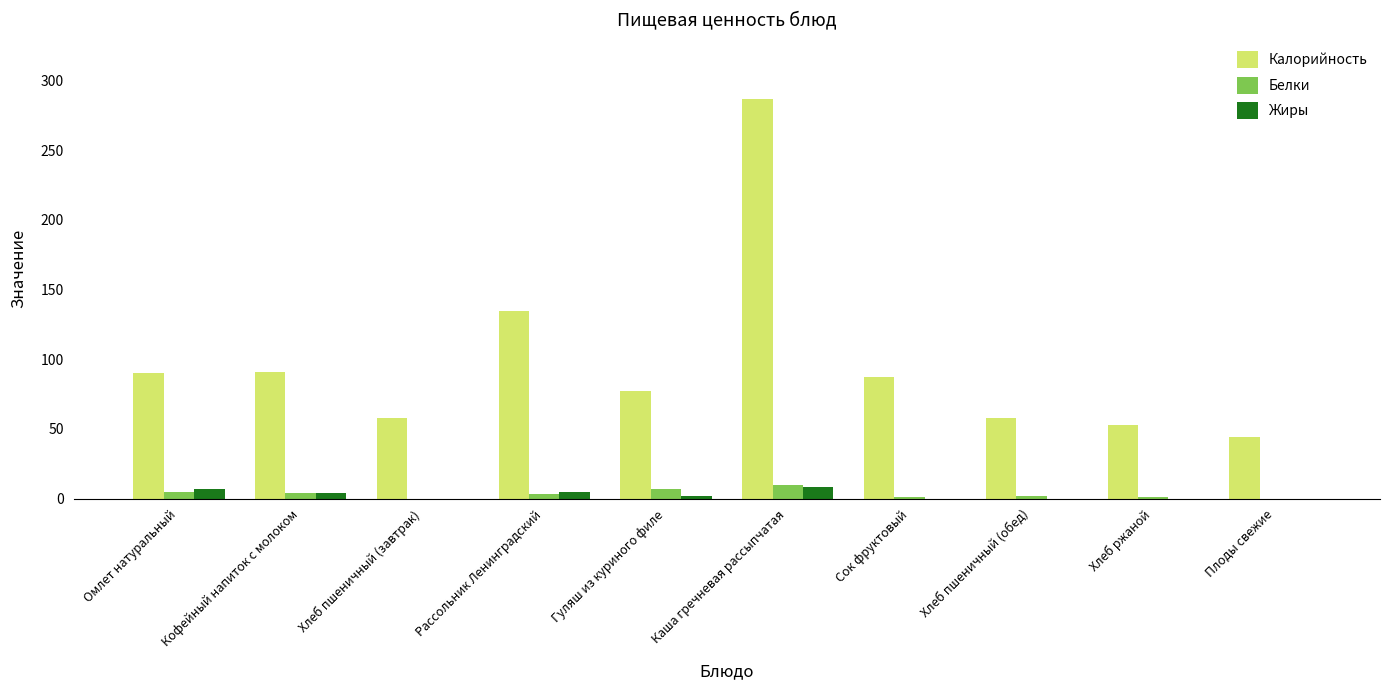

Are the bars grouped side by side (vs. stacked)?

Yes